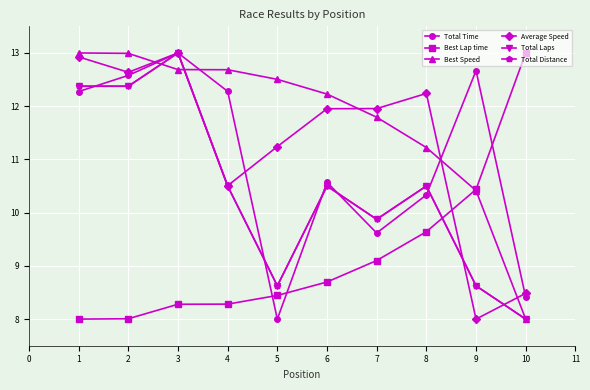

At how many categories does at least one series exceed 11?

10